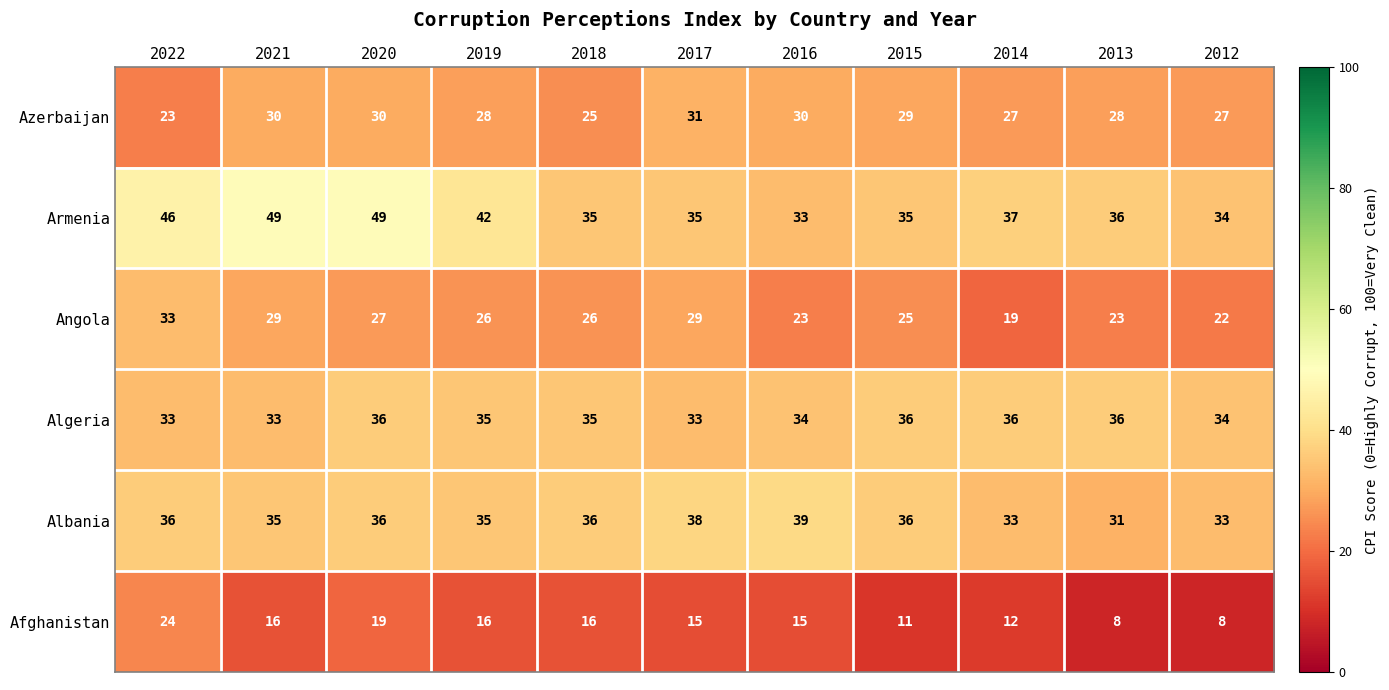

The value of Afghanistan at 2019 is 4. True or false?

False